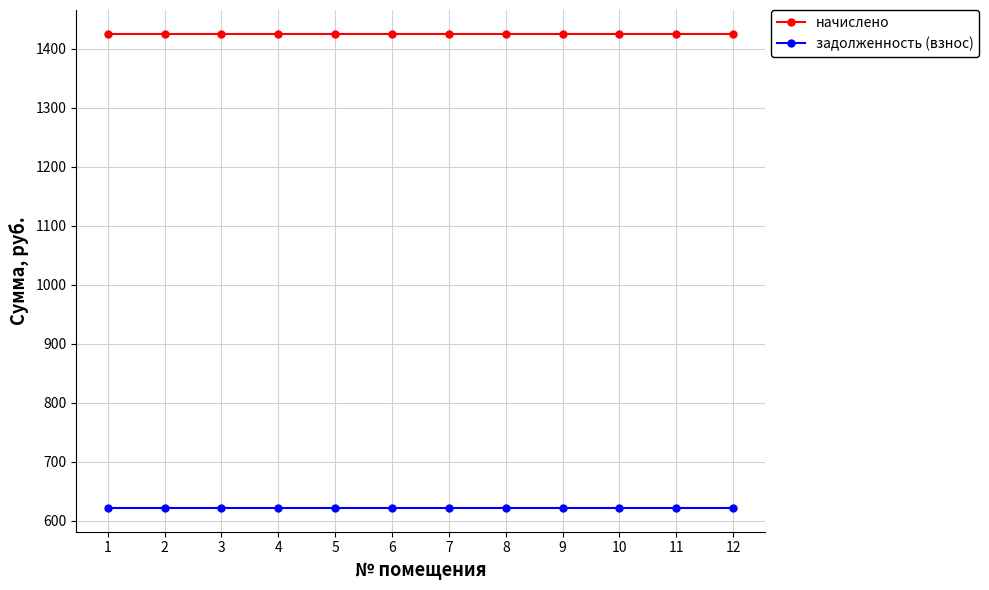

Reading left to right, extract all data points from this chart.

начислено: 1=1425.5	2=1425.5	3=1425.5	4=1425.5	5=1425.5	6=1425.5	7=1425.5	8=1425.5	9=1425.5	10=1425.5	11=1425.5	12=1425.5
задолженность (взнос): 1=621.7	2=621.7	3=621.7	4=621.7	5=621.7	6=621.7	7=621.7	8=621.7	9=621.7	10=621.7	11=621.7	12=621.7